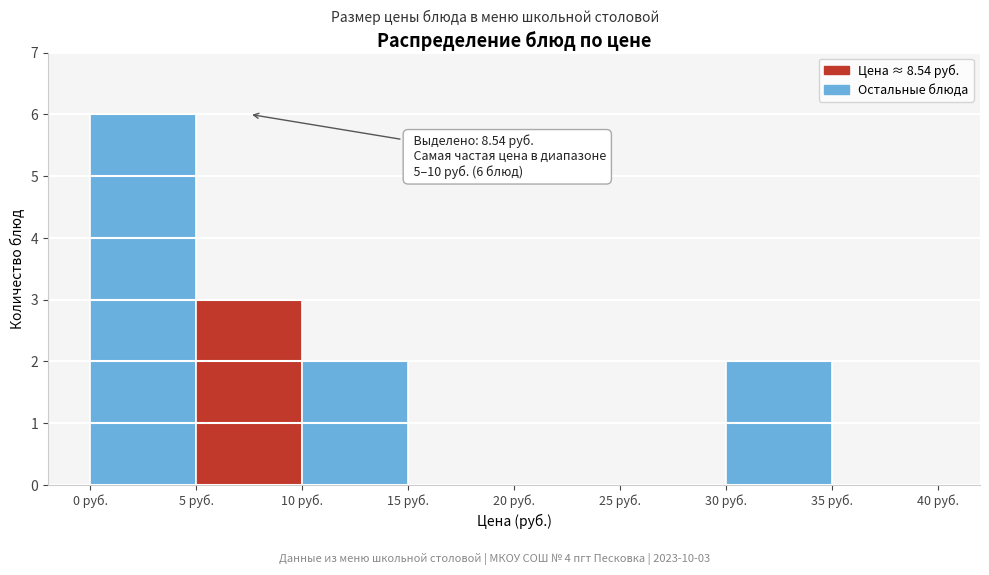

Over which range of the x-axis is the bar tallest?

0 to 5